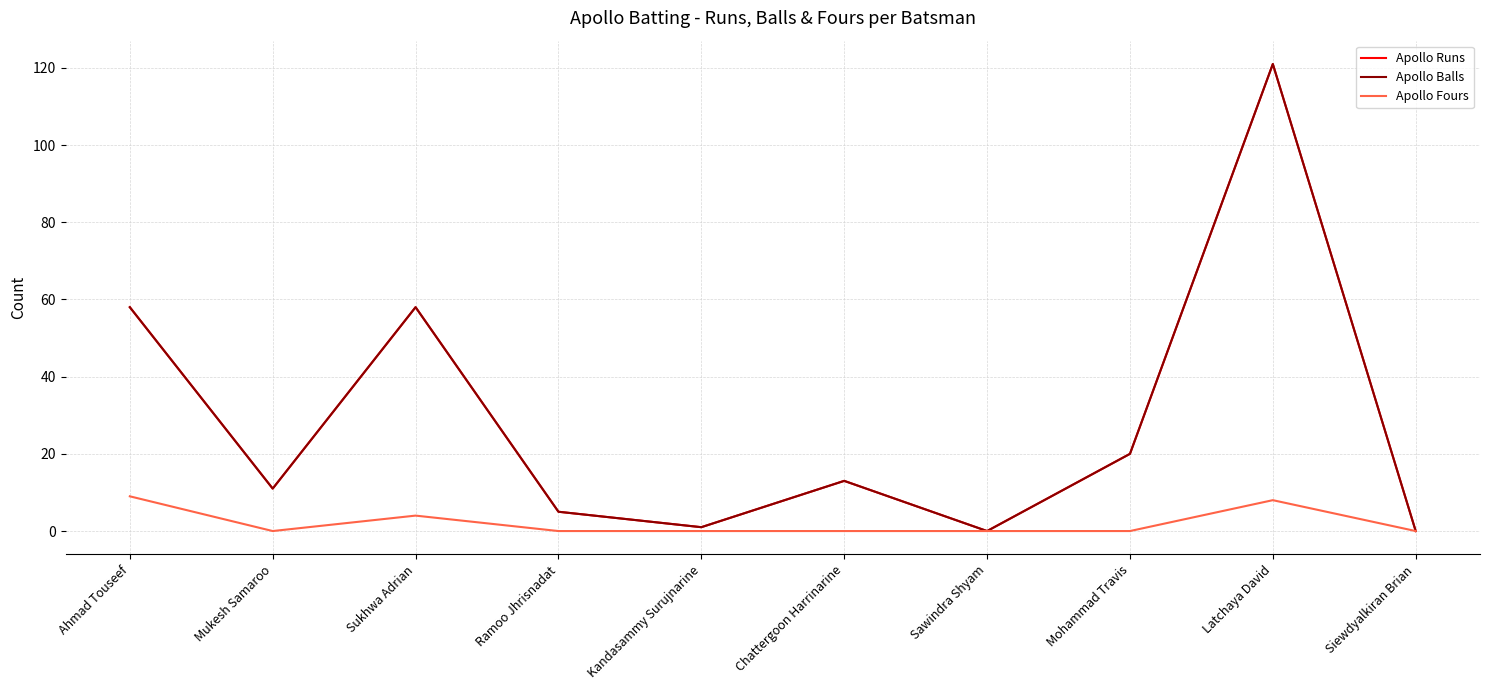

How many interior local peaks does the Apollo Balls series have?

3